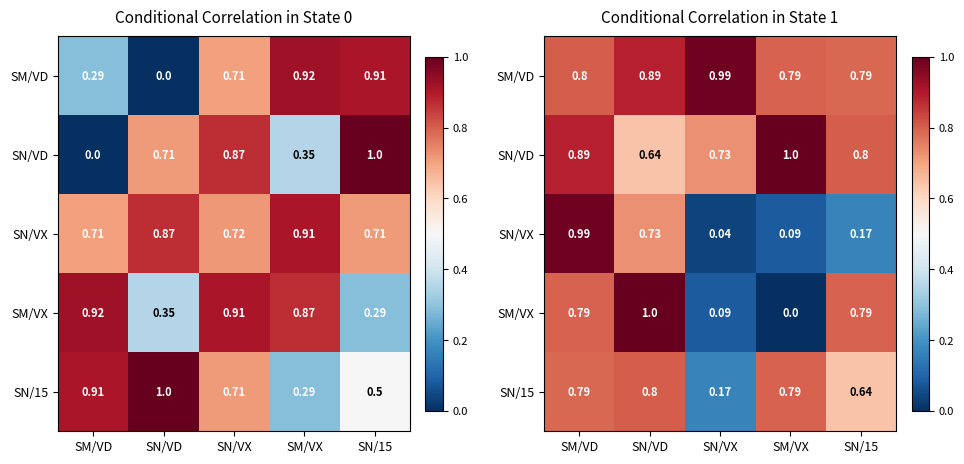

How many data points in SM/VX are above 0?

4